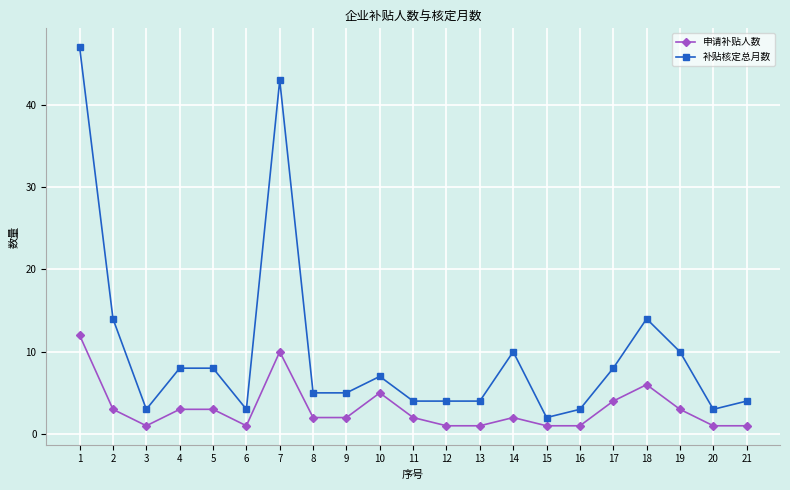

What is the approximate value of 申请补贴人数 at 7?

10